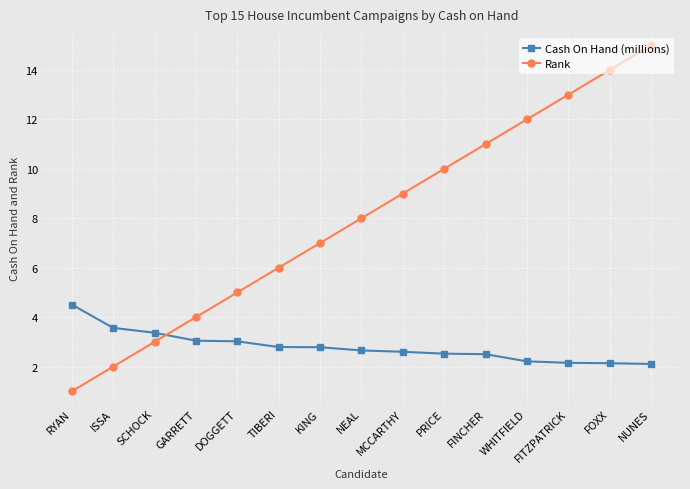

What are all the series names shown in the legend?

Cash On Hand (millions), Rank